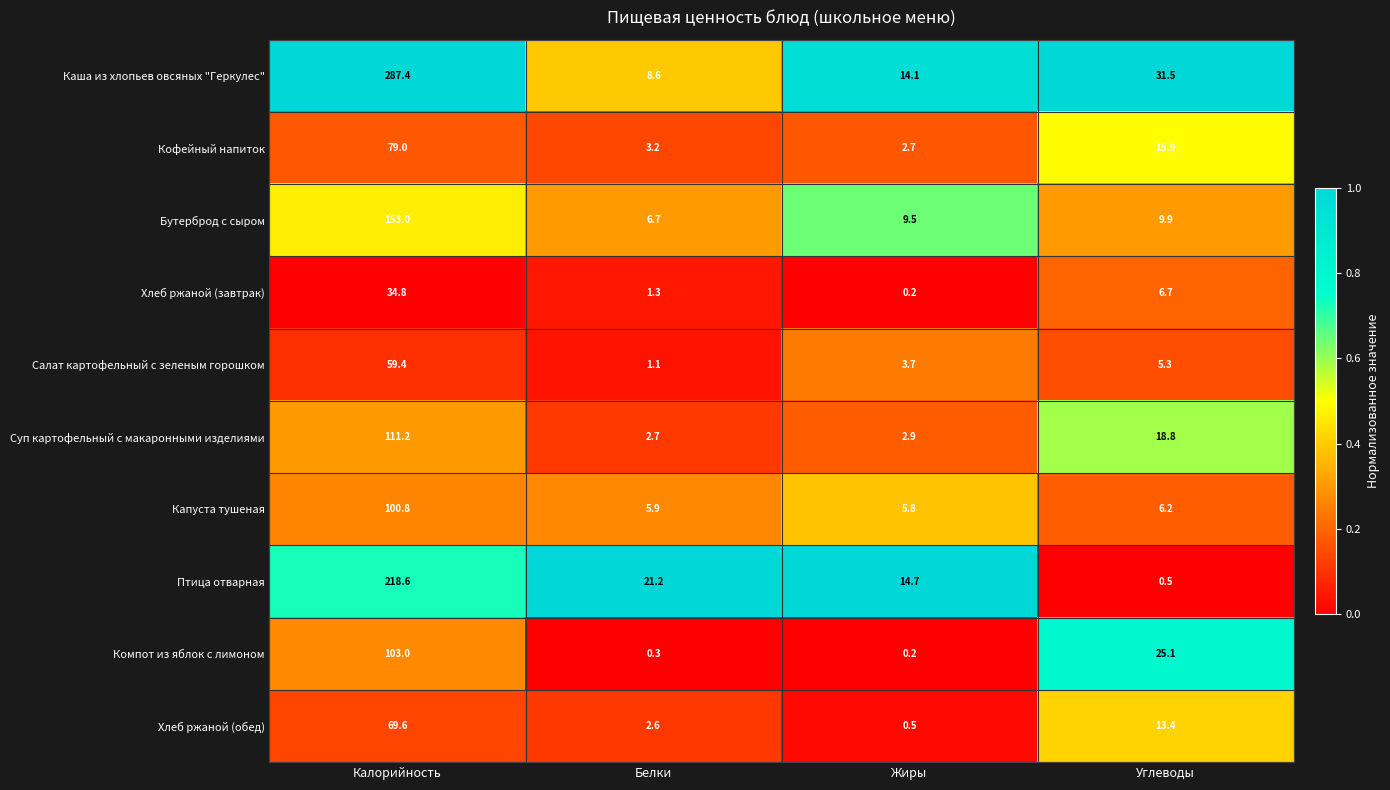

Rank the series at Углеводы from lowest to highest value.

Птица отварная, Салат картофельный с зеленым горошком, Капуста тушеная, Хлеб ржаной (завтрак), Бутерброд с сыром, Хлеб ржаной (обед), Кофейный напиток, Суп картофельный с макаронными изделиями, Компот из яблок с лимоном, Каша из хлопьев овсяных "Геркулес"